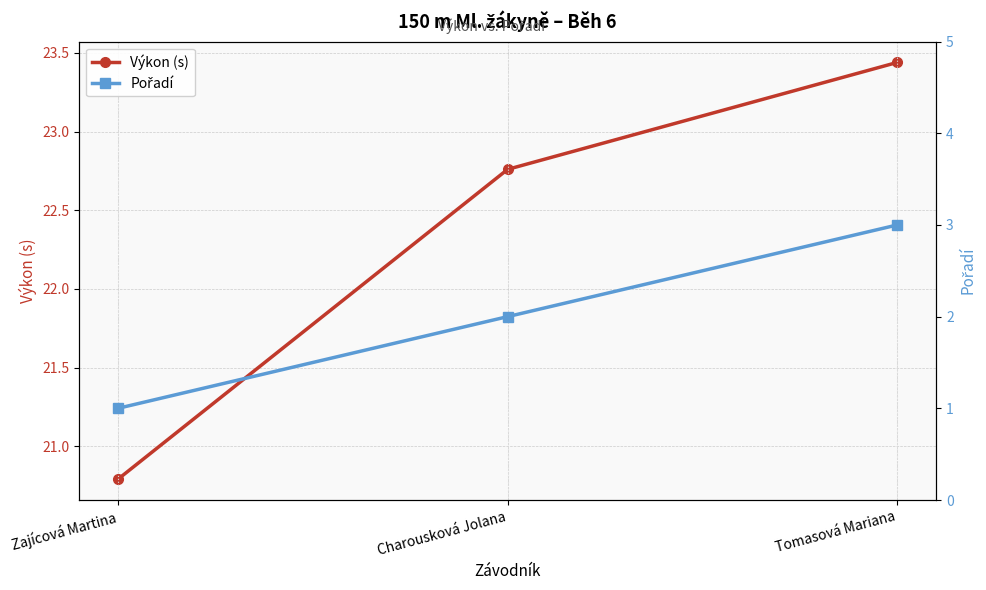

List the series in order of their overall mean, lowest first.

Pořadí, Výkon (s)